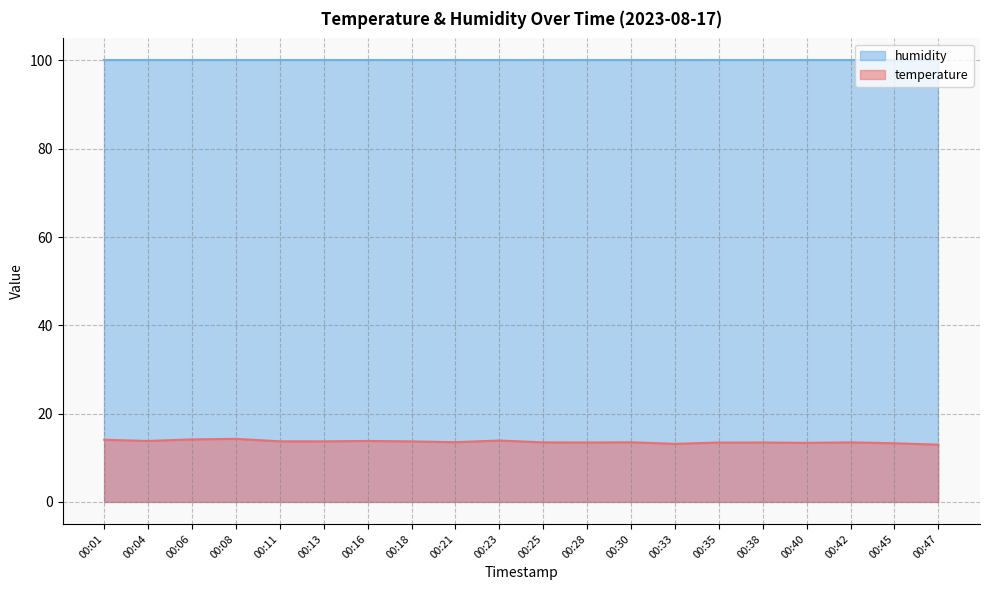

True or false: there are more than 2 points higher than both neighbors.

True